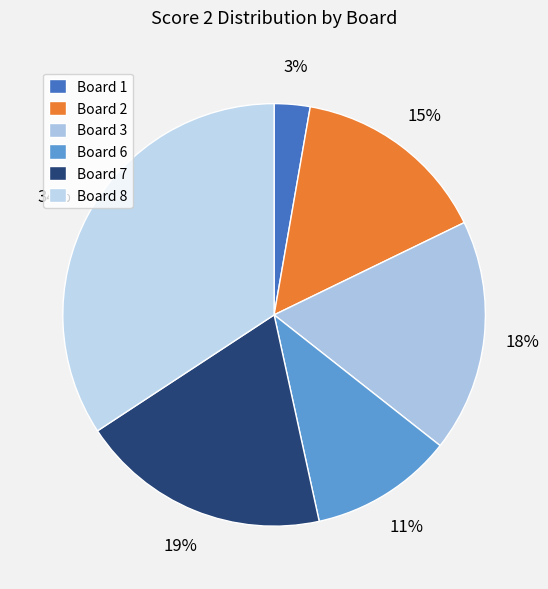

What is the largest slice in the pie chart?

Board 8